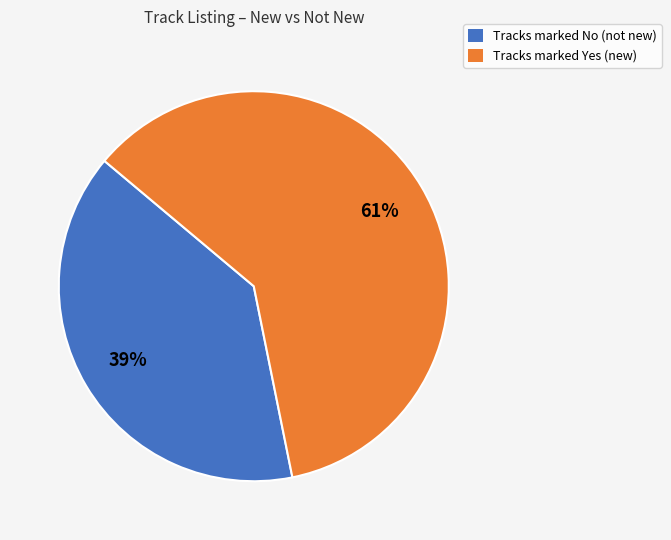

To the nearest percent, what is the average slice percentage?

50%